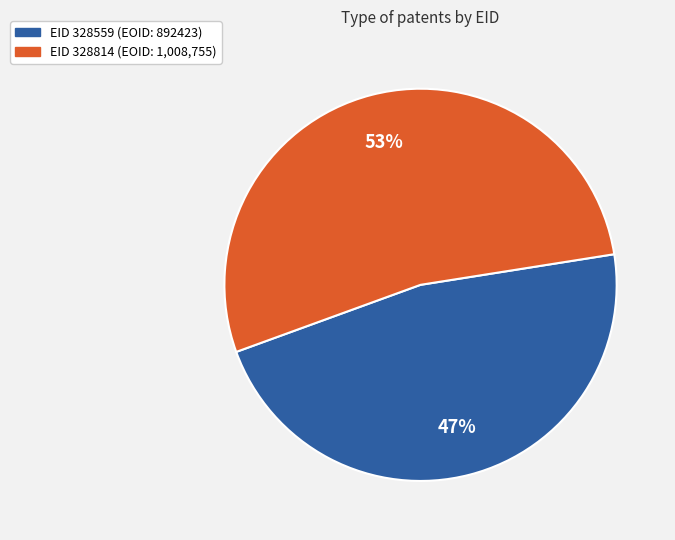

How many segments does this pie chart have?

2